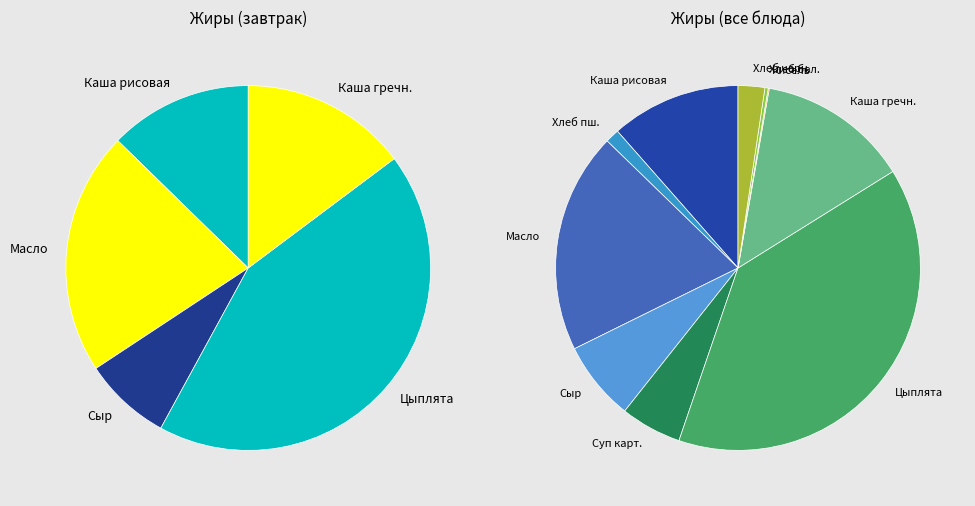

Rank the categories by value from highest to lowest.

Цыплята тушеные, Масло сливочное, Каша гречневая с маслом, Каша молочная рисовая с маслом, Сыр Российский, Суп картофельный с макаронами, Хлеб ржаной, Хлеб пшеничный, Хлеб пшеничный (обед), Кисель из свежих фруктов, Чай с сахаром